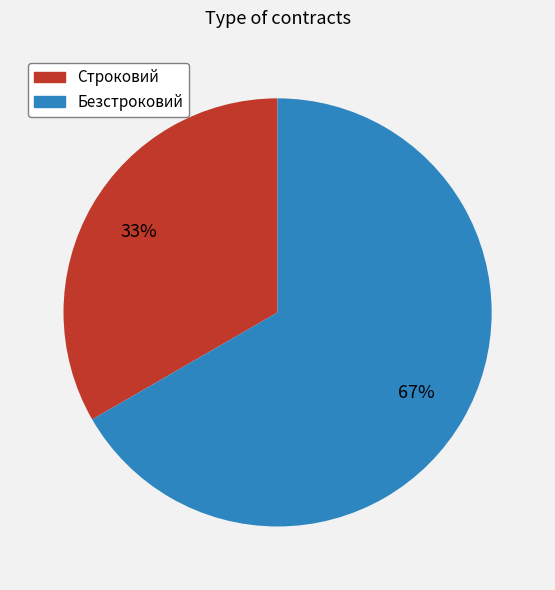

To the nearest percent, what is the combined percentage of Строковий and Безстроковий?

100%